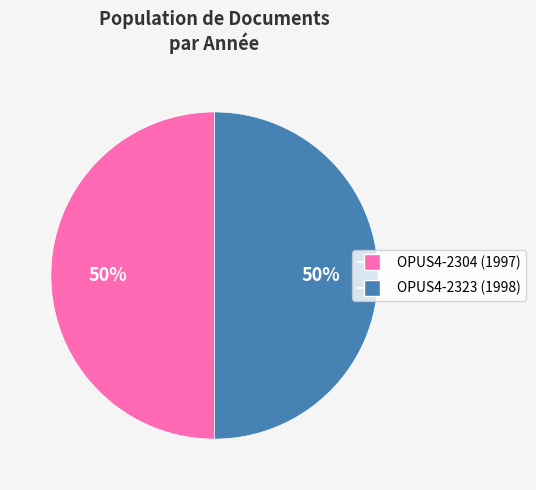

Count the number of slices in the pie.

2